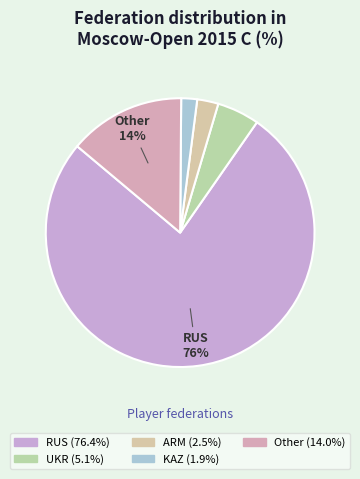

Is there a majority slice in this chart?

Yes